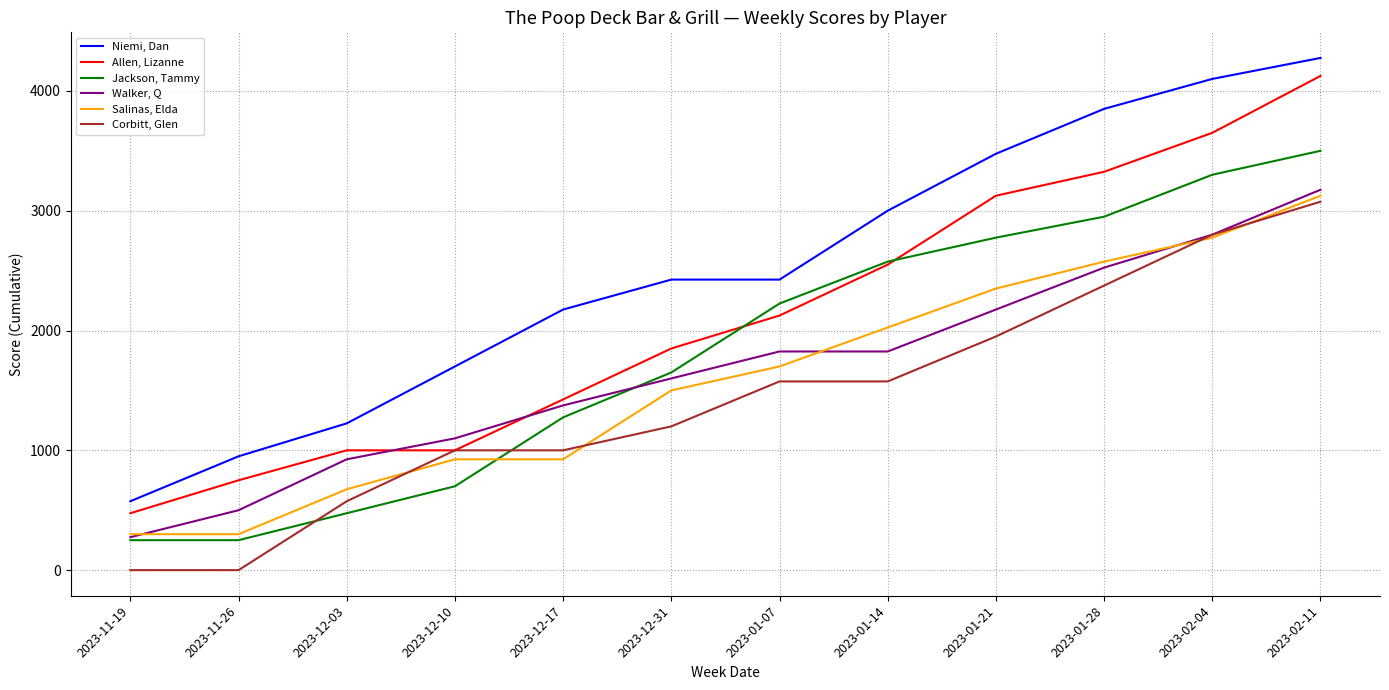

What position from the left is 2023-01-21?

9